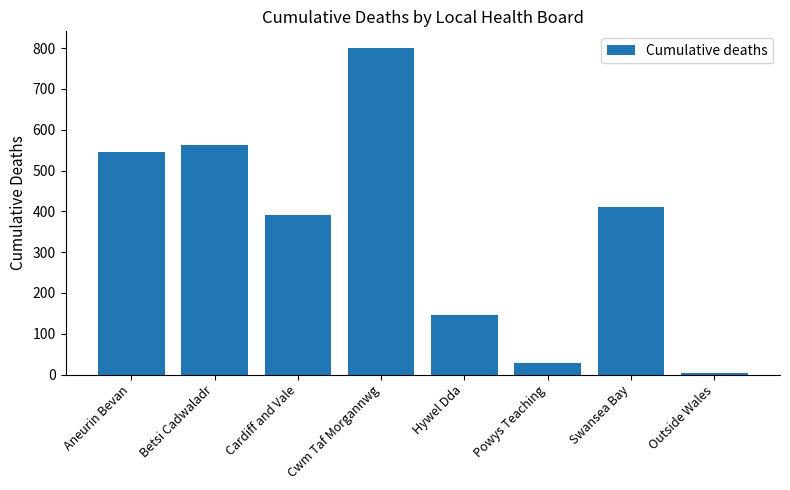

How many series are shown in this chart?

1